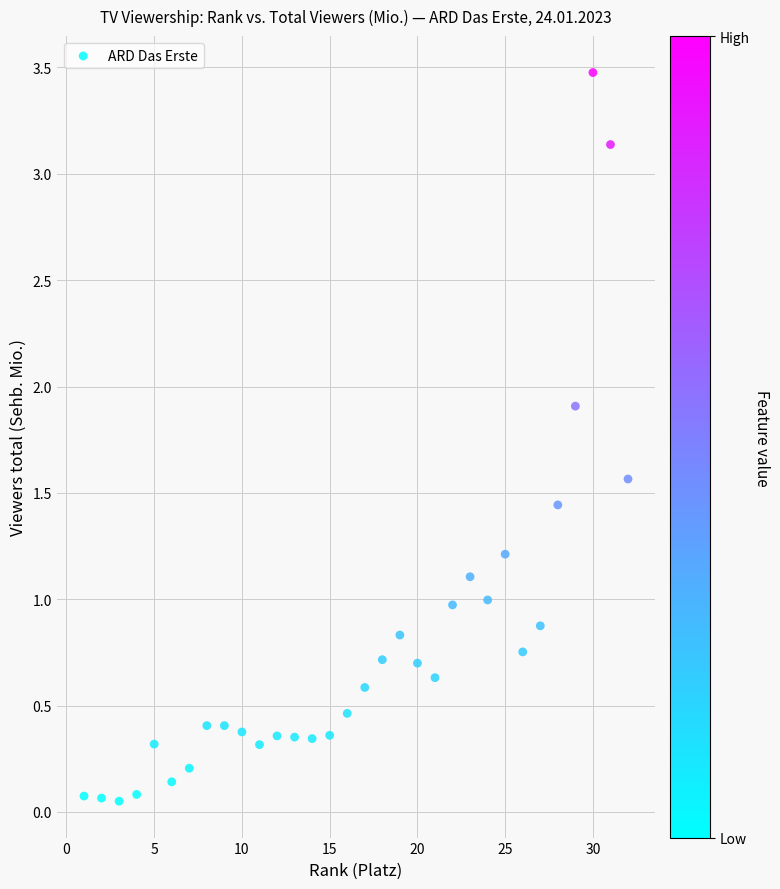

What is the range of X values (max minus min)?

31.0